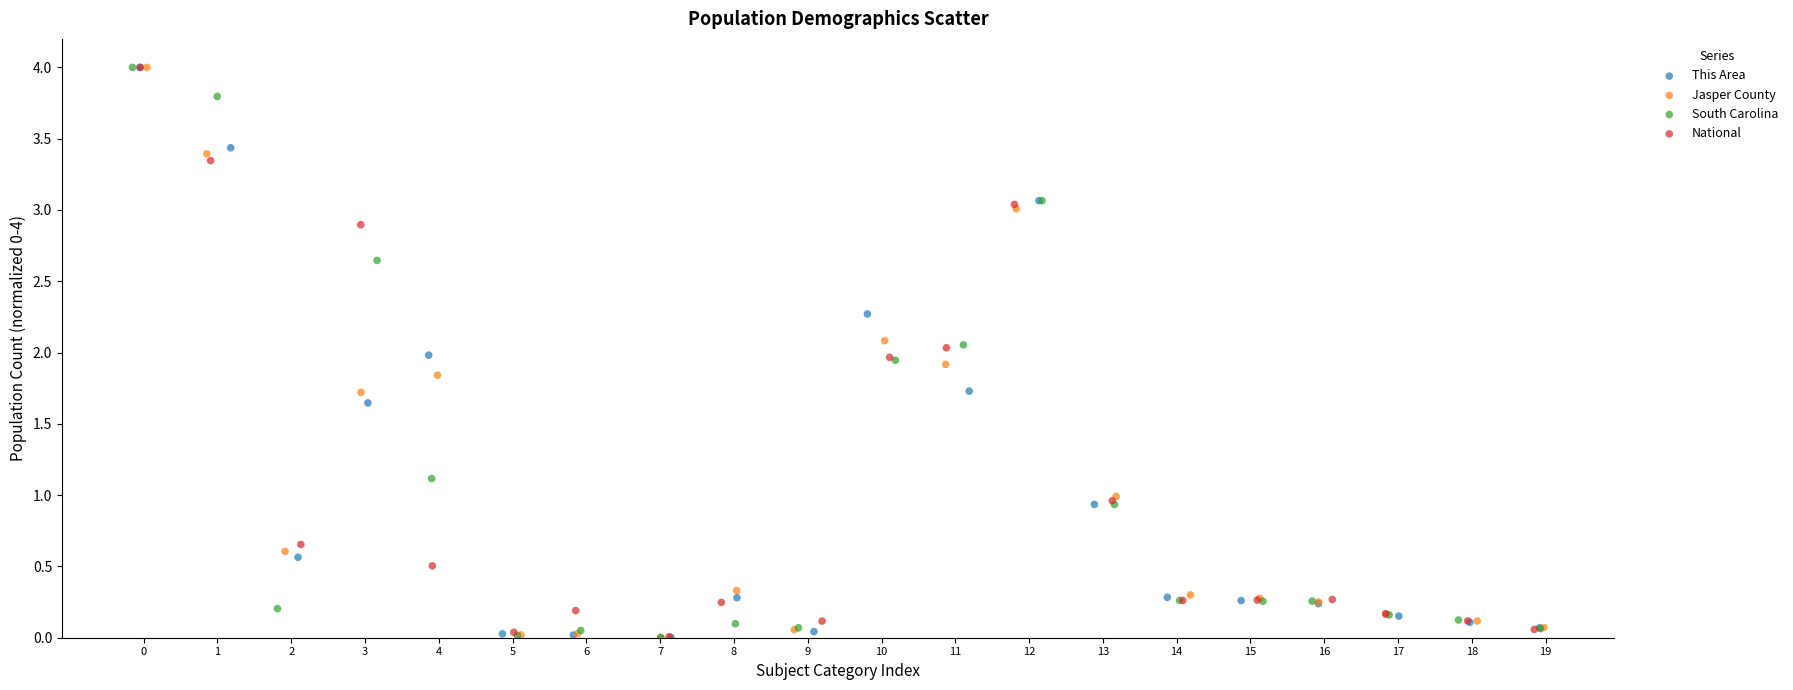

What are all the series names shown in the legend?

This Area, Jasper County, South Carolina, National